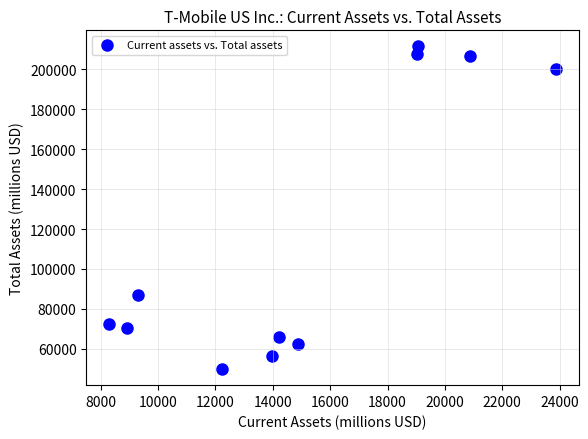

What Y value in the scatter plot is closest to 130645?

86921